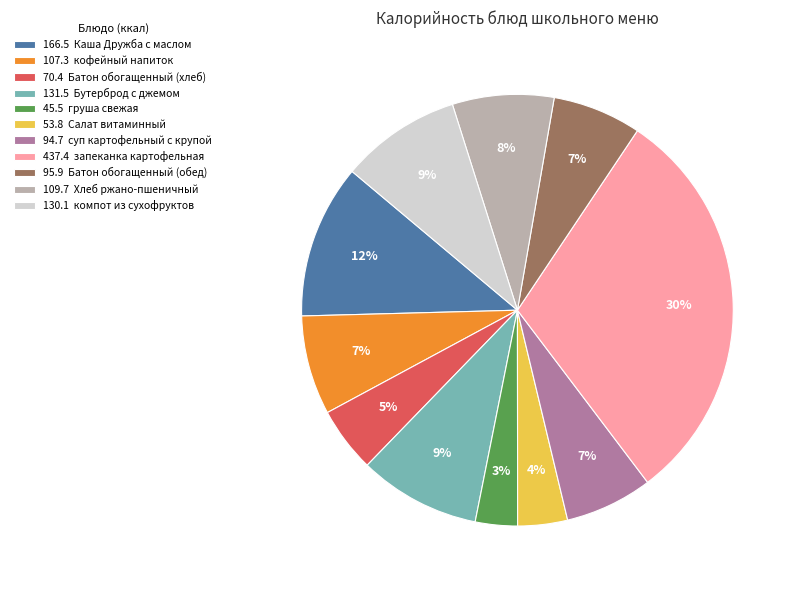

What is the ratio of the value at 107.3 кофейный напиток to the value at 130.1 компот из сухофруктов?

0.8